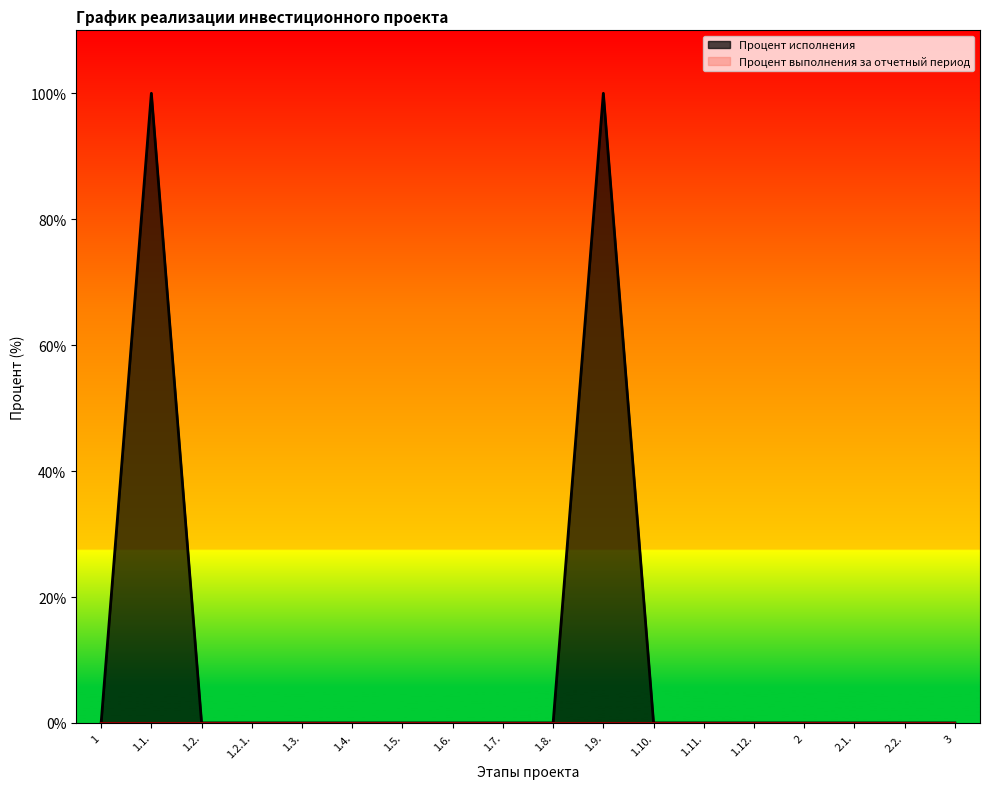

Is it true that the value at 1 is -44?

False